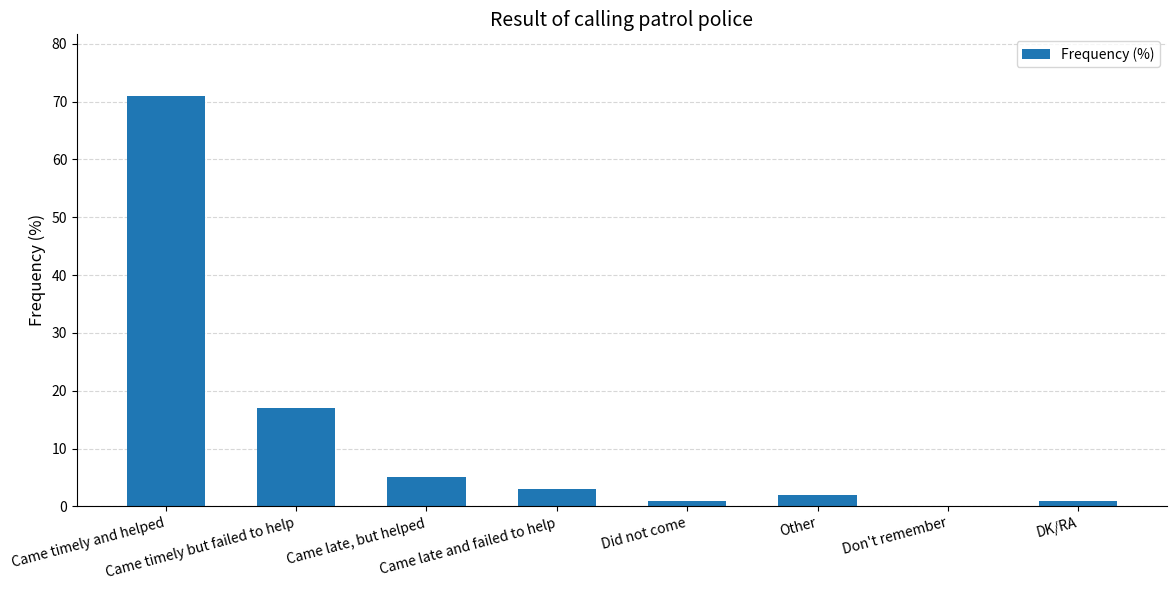

What is the sum of all values?

100